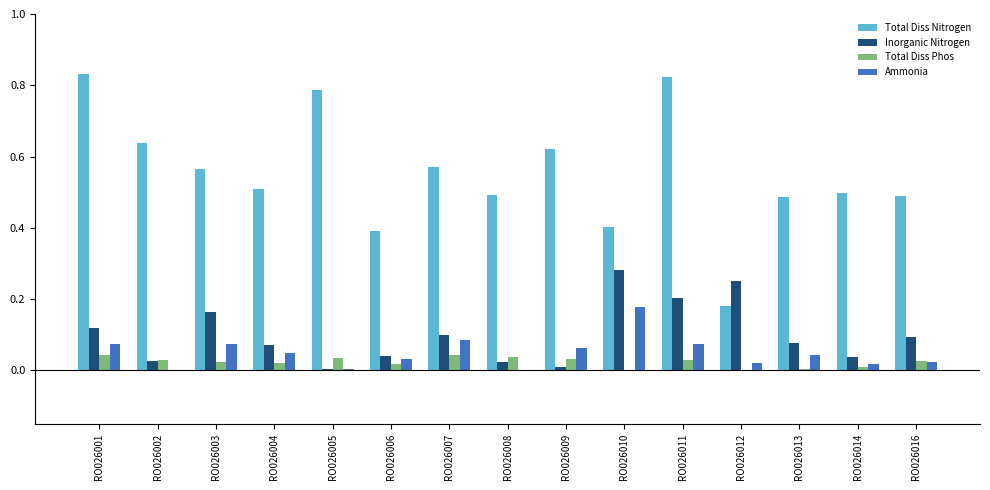

Between RO026001 and RO026007, which series saw the biggest shift?

Total Diss Nitrogen